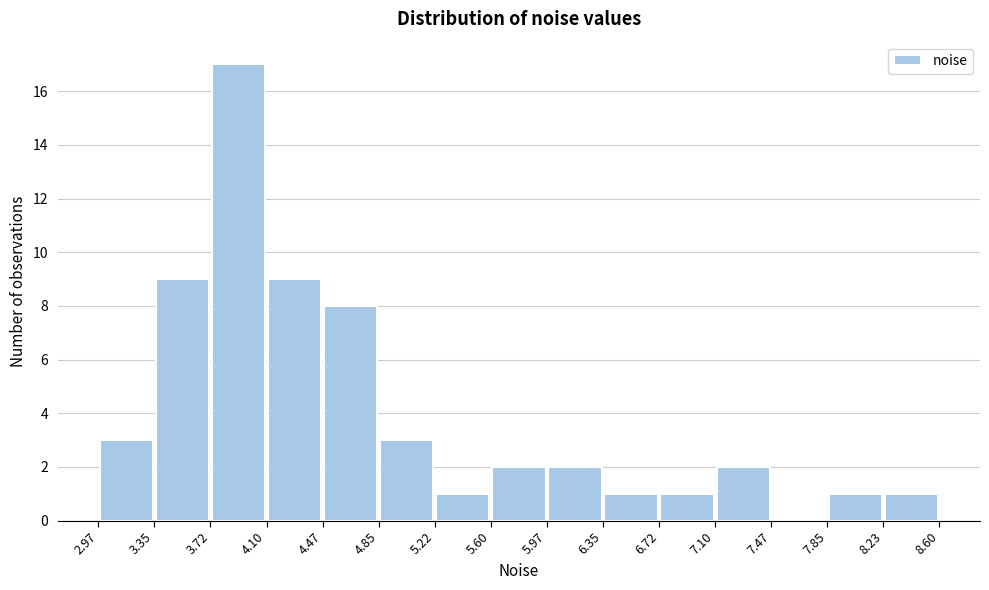

How tall is the bar that spans 7.10 to 7.47 on the x-axis? The values are not printed on the chart, so give them approximately, as read against the axis.

2